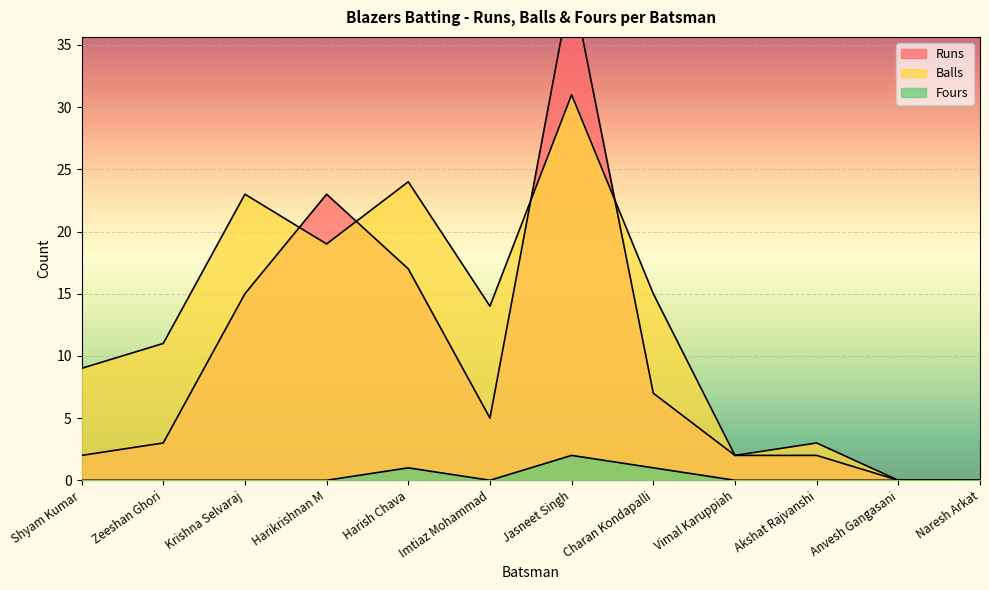

True or false: Balls and Fours cross at least once.

False